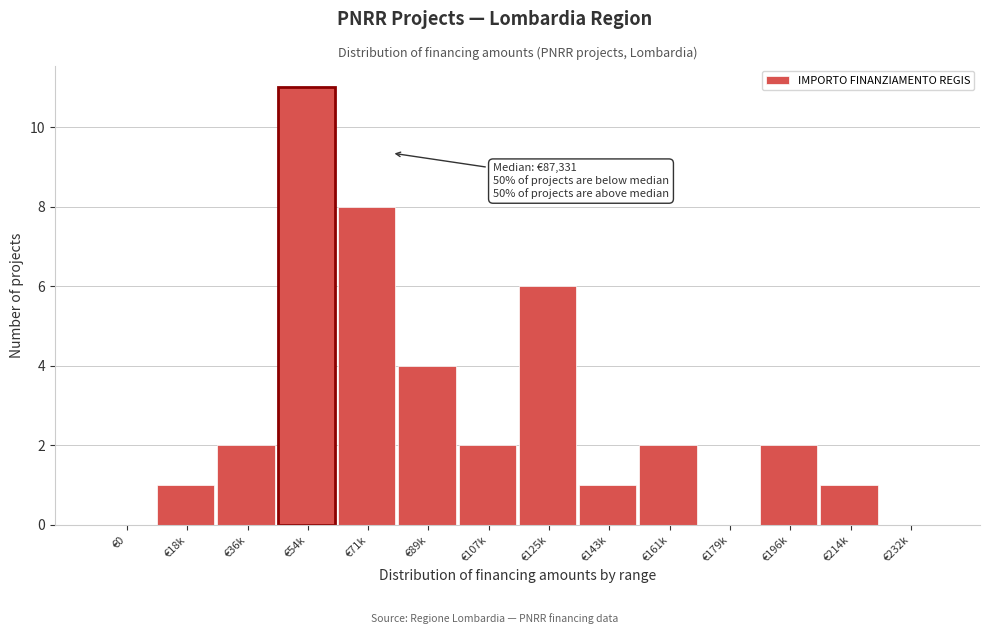

Reading right to left, extract all data points from this chart.

€232k=0	€214k=1	€196k=2	€179k=0	€161k=2	€143k=1	€125k=6	€107k=2	€89k=4	€71k=8	€54k=11	€36k=2	€18k=1	€0=0